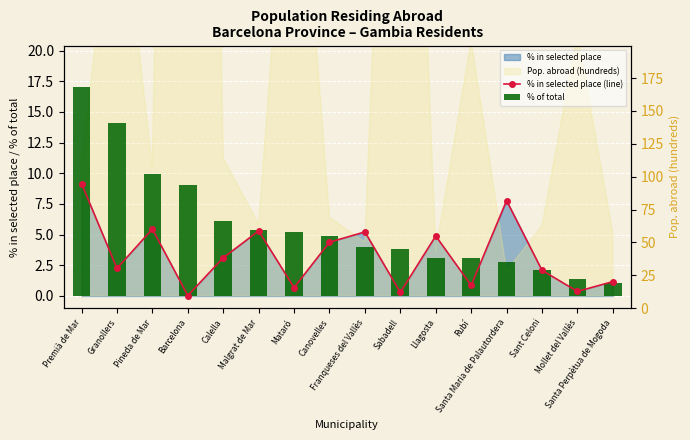

Where is % of total nearest to the value 9?

Barcelona